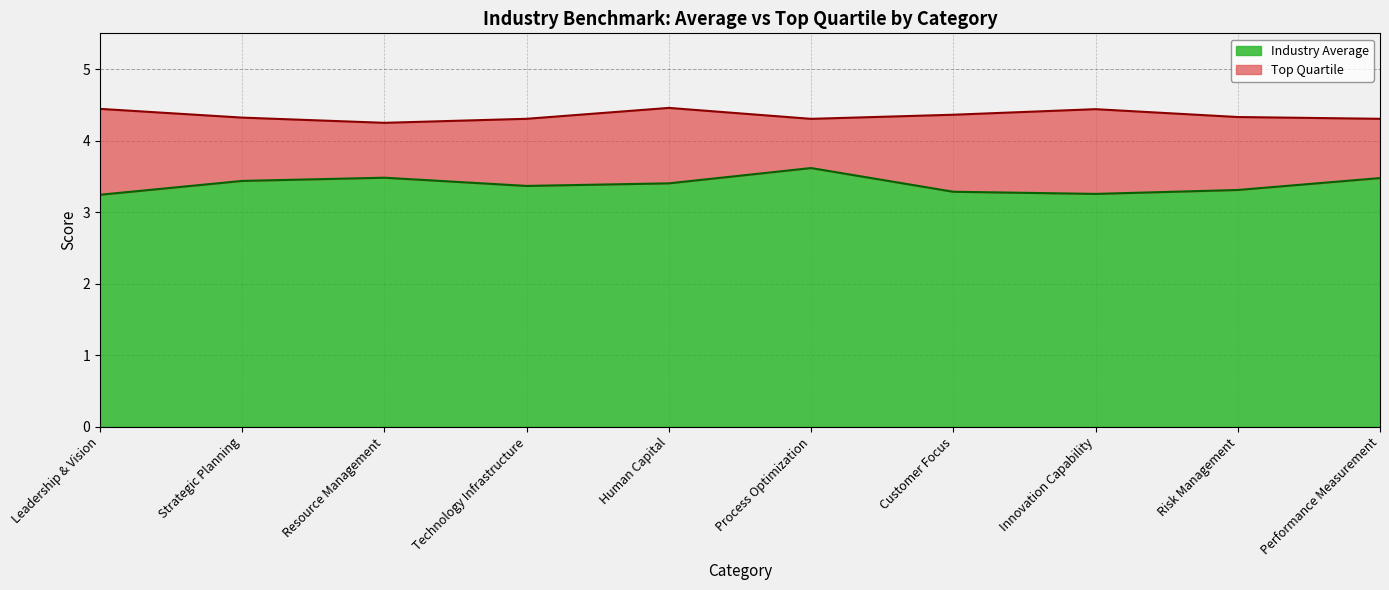

Which series has the widest spread of values?

Industry Average